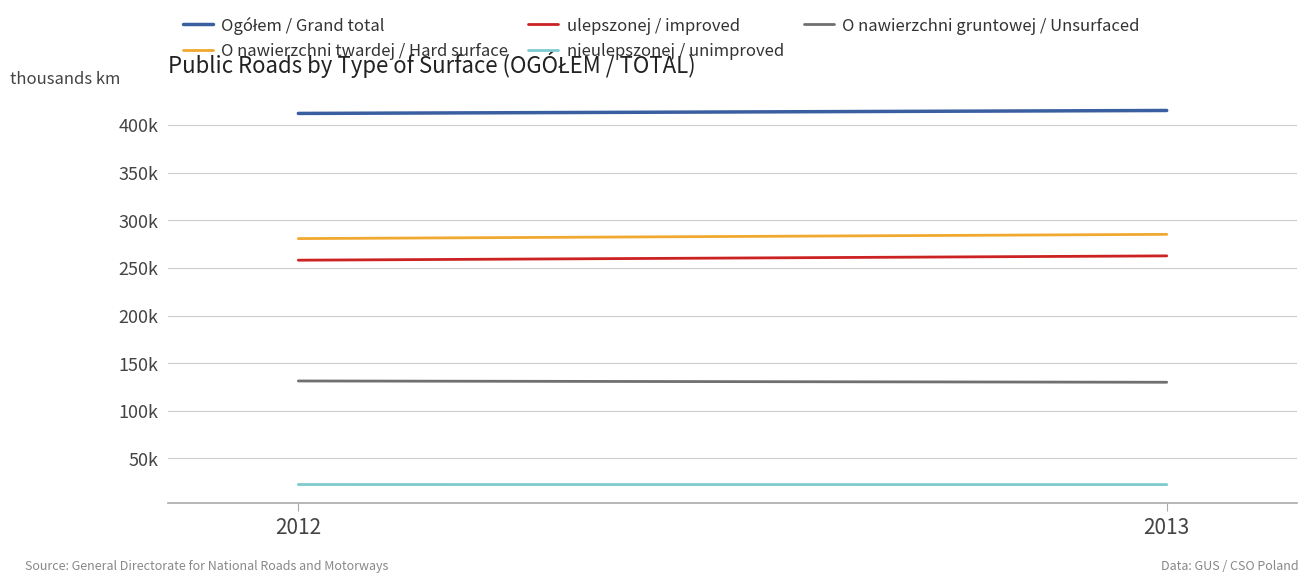

What is the difference between the Ogółem / Grand total values at 2013 and 2012?

3097.5